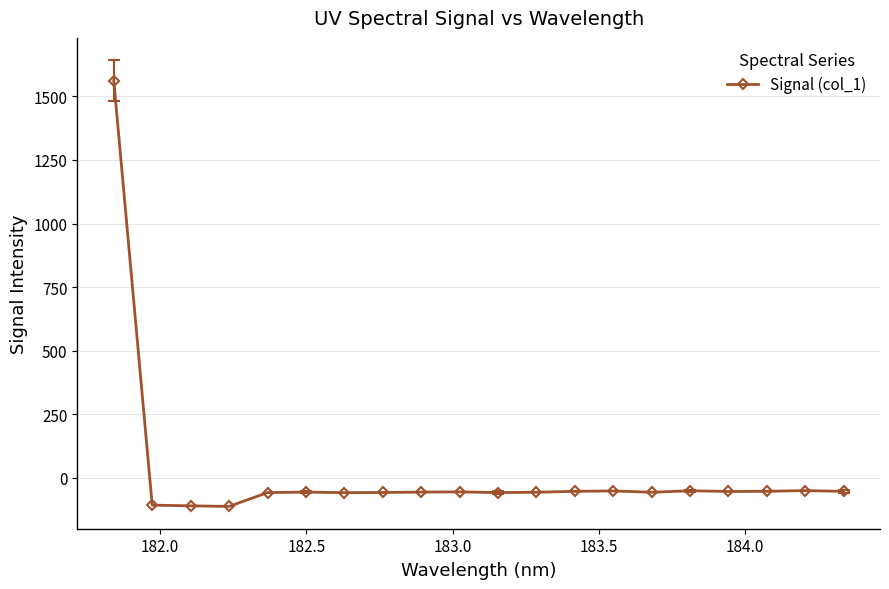

What is the average value?

18.1